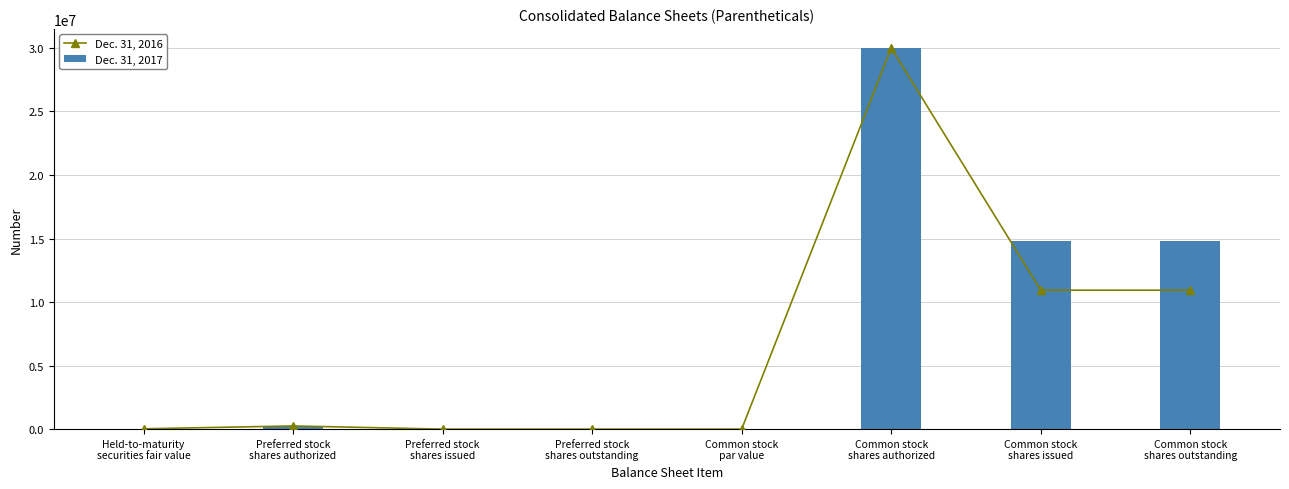

List the labels in order of Dec. 31, 2017 value, largest first.

Common stock
shares authorized, Common stock
shares issued, Common stock
shares outstanding, Preferred stock
shares authorized, Held-to-maturity
securities fair value, Preferred stock
shares issued, Preferred stock
shares outstanding, Common stock
par value